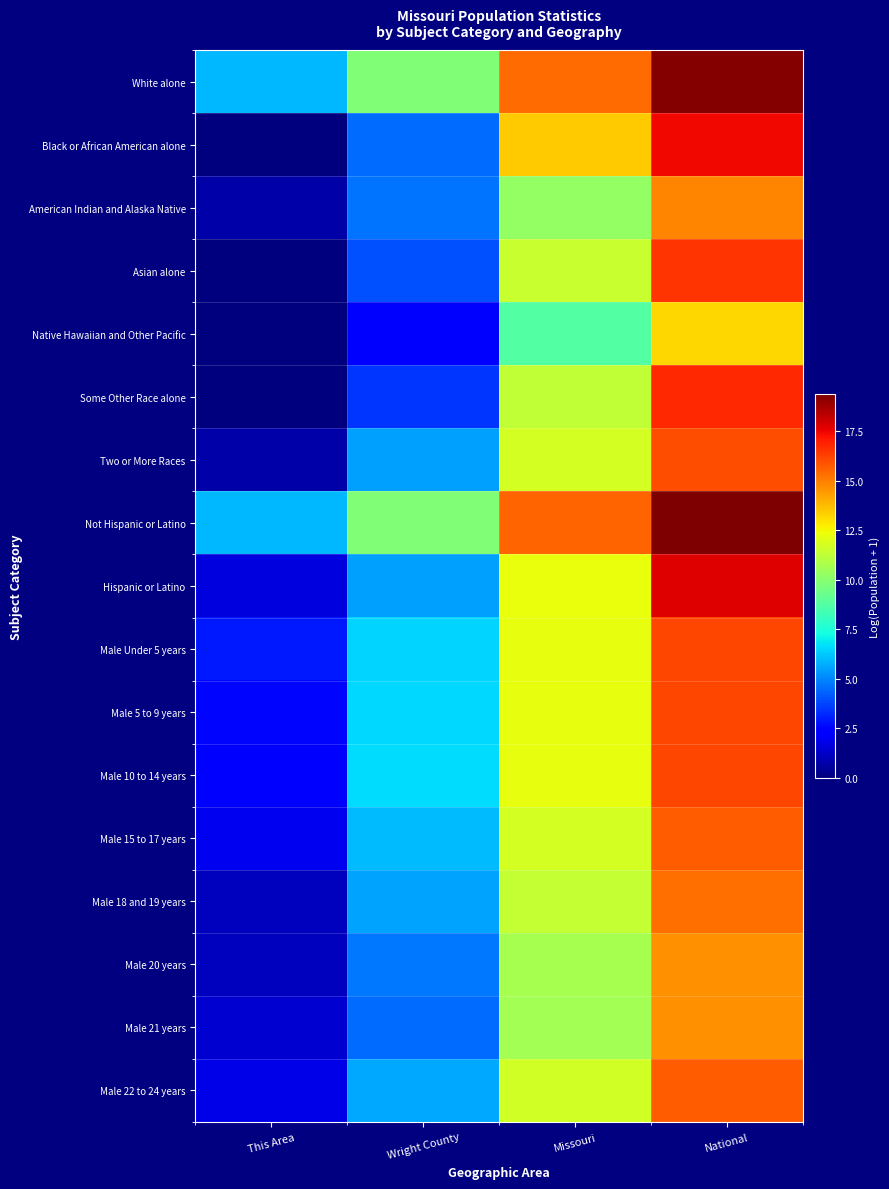

Between Wright County and Missouri, which is larger?

Missouri